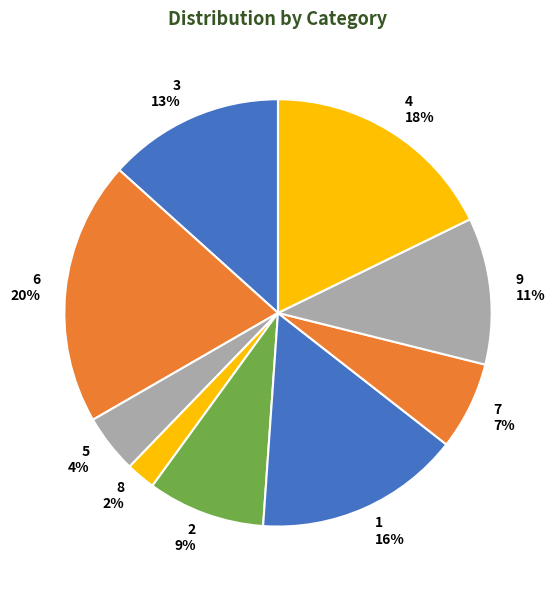

To the nearest percent, what percentage of the pie is 3?

13%